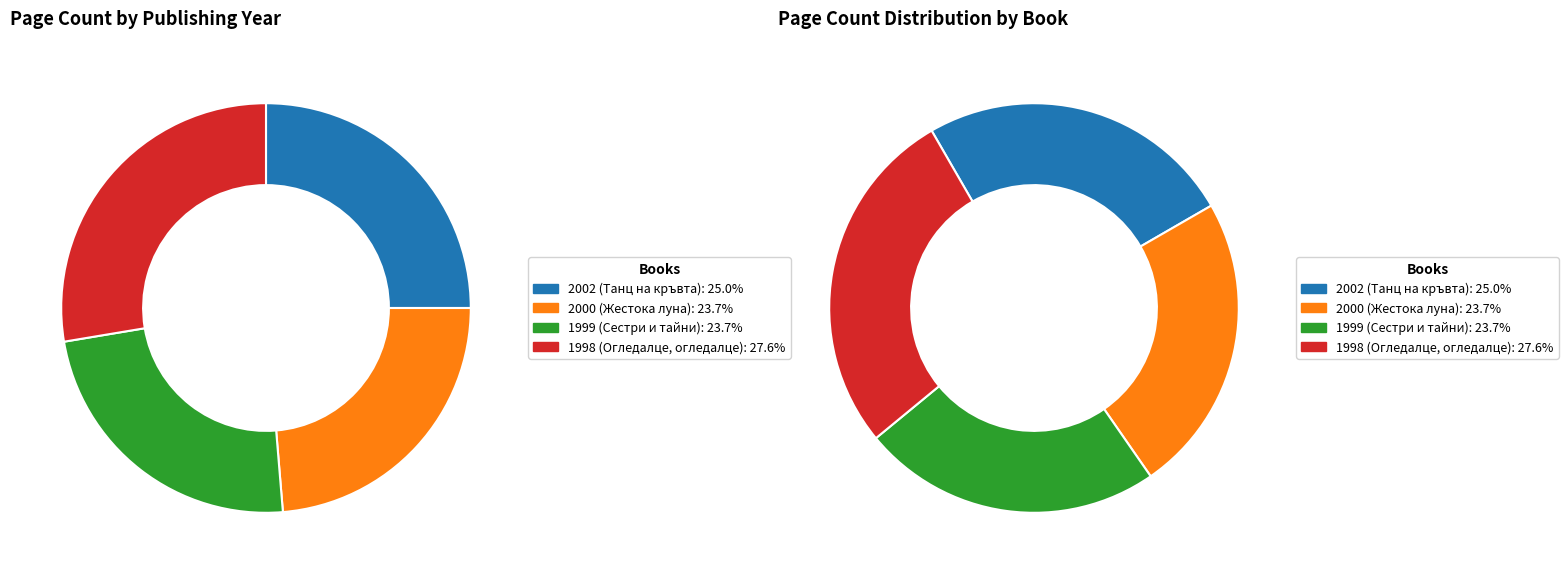

Which category has the biggest portion of the pie?

1998 (Огледалце, огледалце)